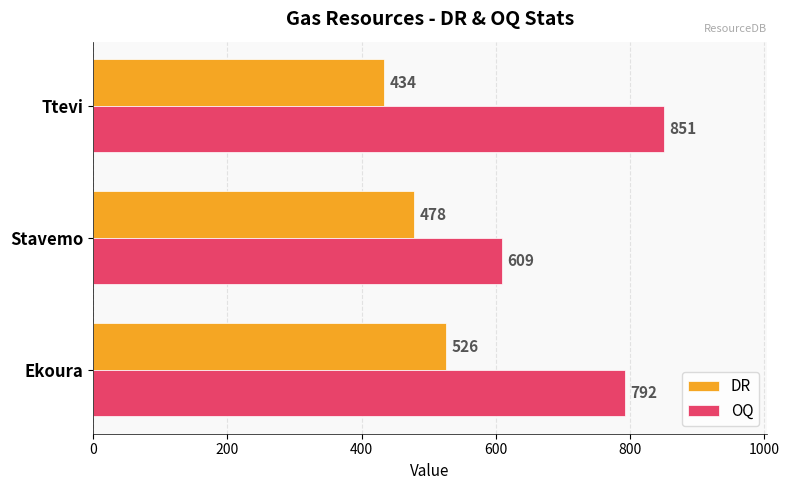

What is the difference between the maximum and minimum values in the OQ series?

242